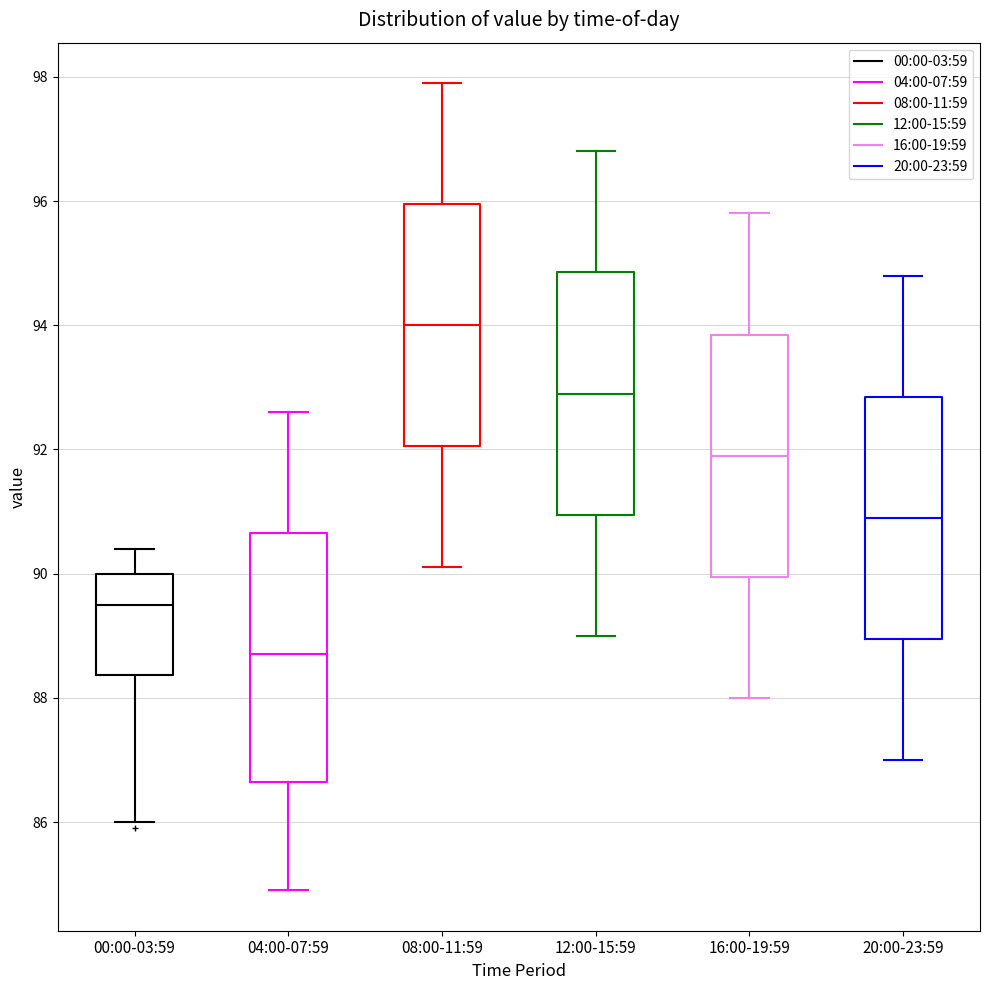

Where does the upper whisker of the box for 16:00-19:59 end on the y-axis? The values are not printed on the chart, so give them approximately, as read against the axis.

95.8